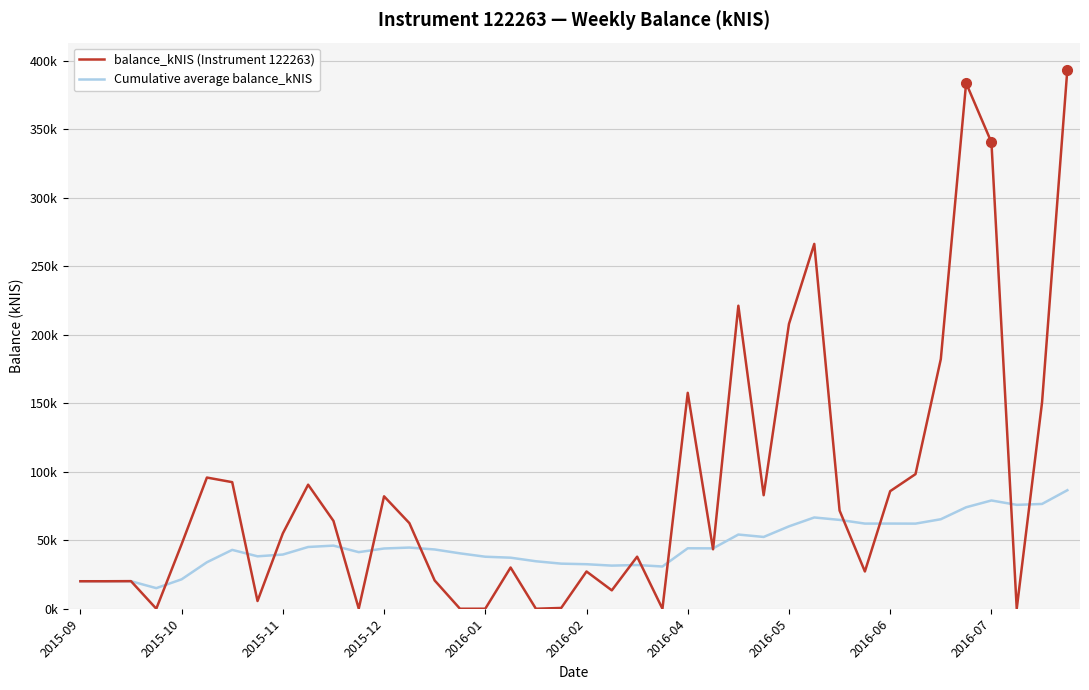

Is this an area chart (filled region under the line)?

No